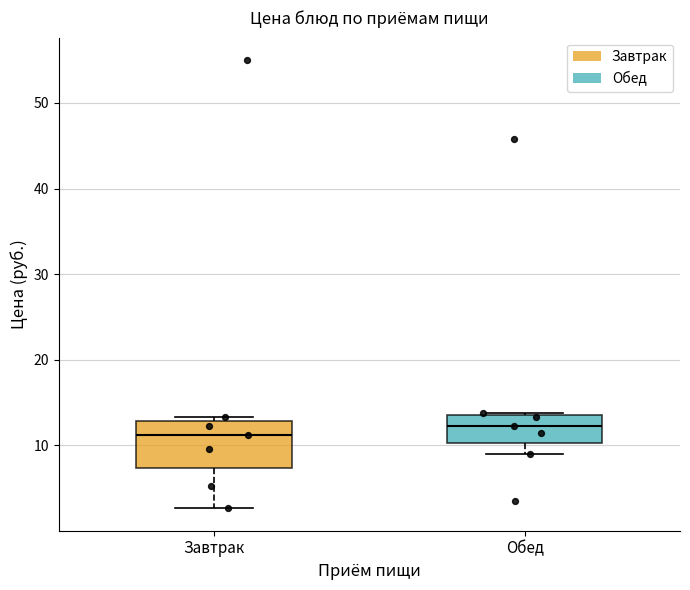

Where is the lower edge of the box for Обед on the y-axis? The values are not printed on the chart, so give them approximately, as read against the axis.

10